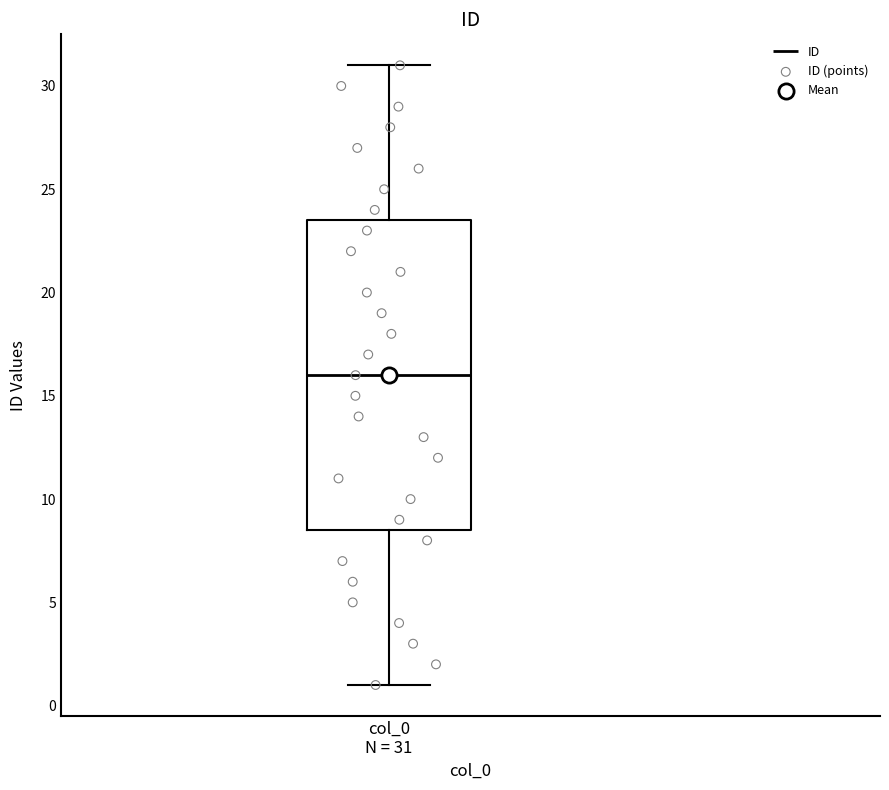

Transcribe this box plot: give where the median line is, the range the box spans, and where the two whiskers end, as read against the y-axis. The values are not printed on the chart, so give them approximately, as read against the axis.

median 16.0, box 8.5 to 23.5, whiskers 1.0 to 31.0